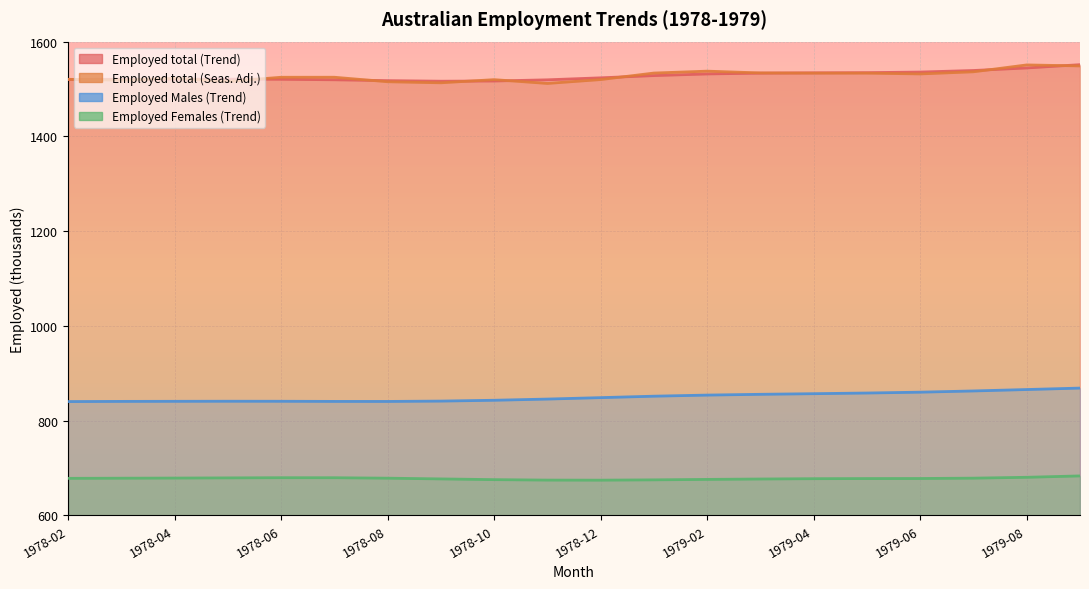

What is the label of the 18th point from the right?

1978-04